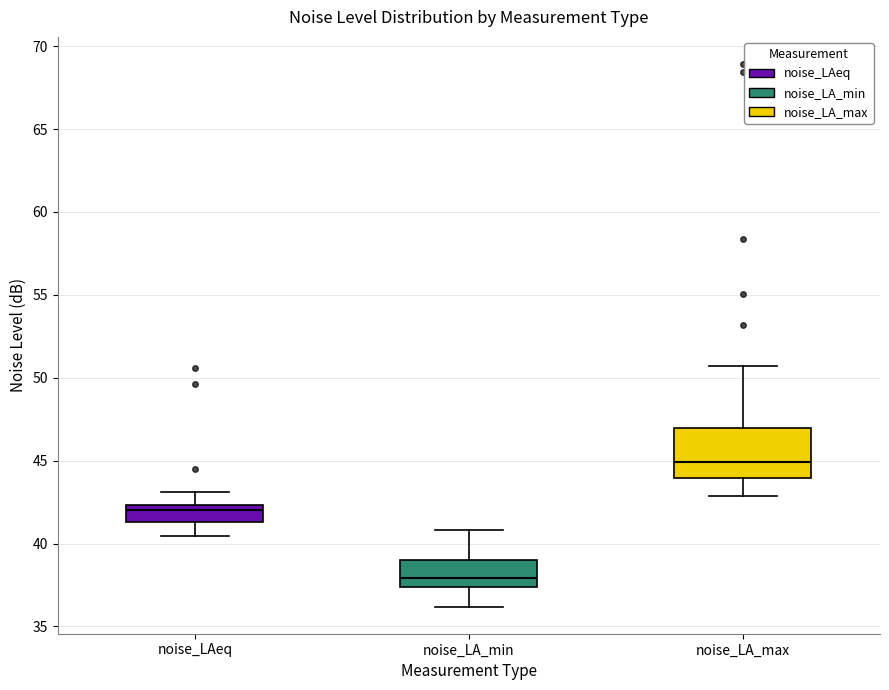

Reading left to right, read every box against the y-axis: the position of its median line, the range the box covers, and the ends of its whiskers. The values are not printed on the chart, so give them approximately, as read against the axis.

noise_LAeq: median 42.0, box 41.5 to 42.5, whiskers 40.5 to 43.0
noise_LA_min: median 38.0, box 37.5 to 39.0, whiskers 36.0 to 41.0
noise_LA_max: median 45.0, box 44.0 to 47.0, whiskers 43.0 to 50.5